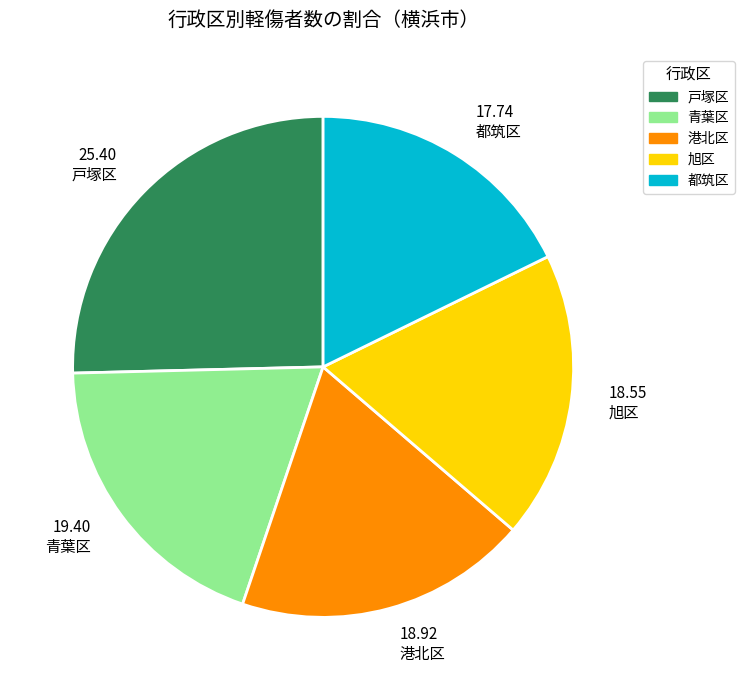

What is the ratio of the value at 戸塚区 to the value at 港北区?

1.3